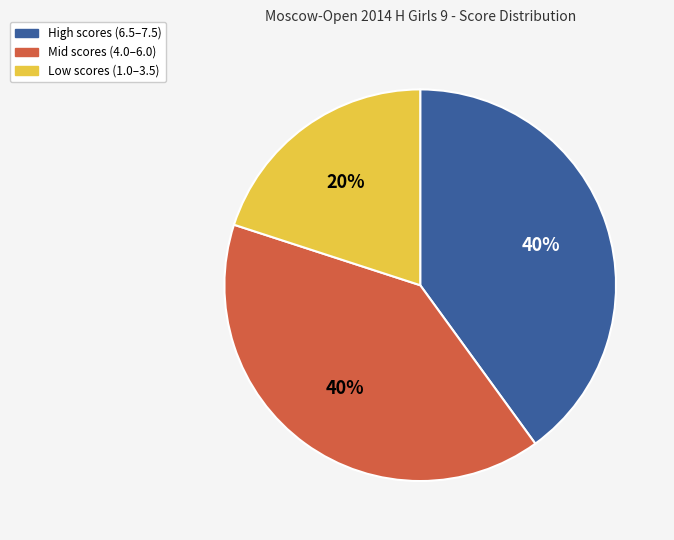

How many segments does this pie chart have?

3